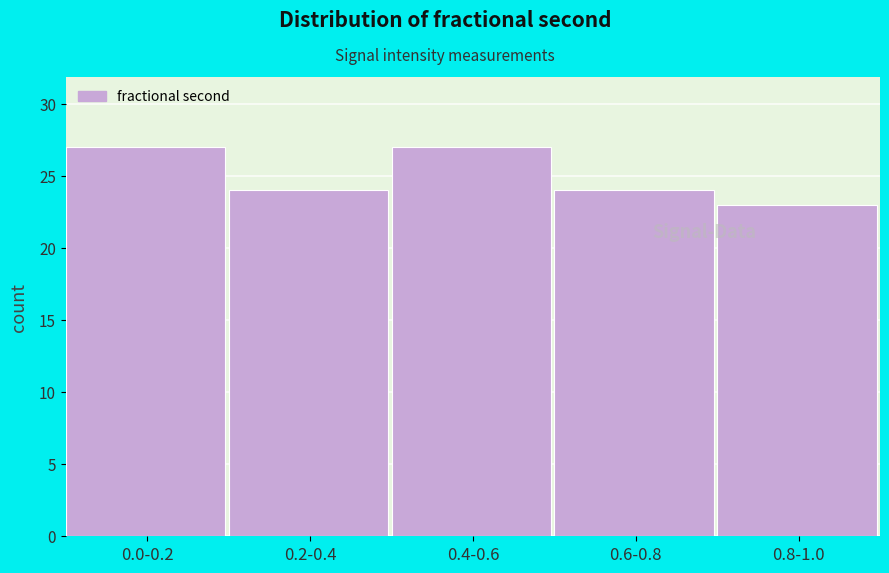

Reading right to left, list all the values displayed in this chart.

0.8-1.0=23	0.6-0.8=24	0.4-0.6=27	0.2-0.4=24	0.0-0.2=27